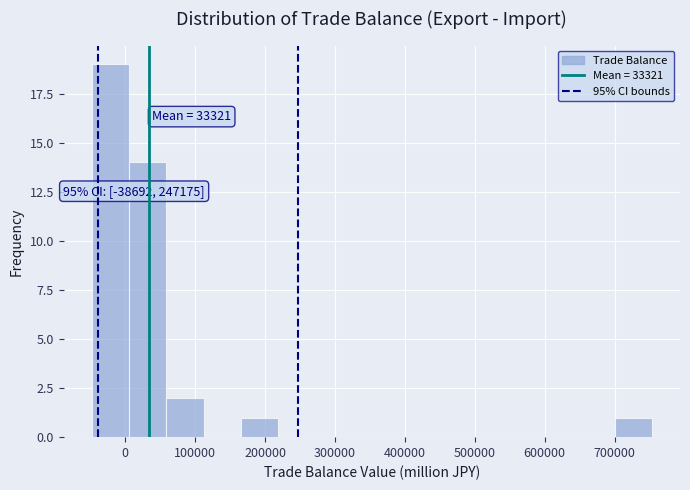

Which range on the x-axis has the tallest bar?

-50000 to 10000